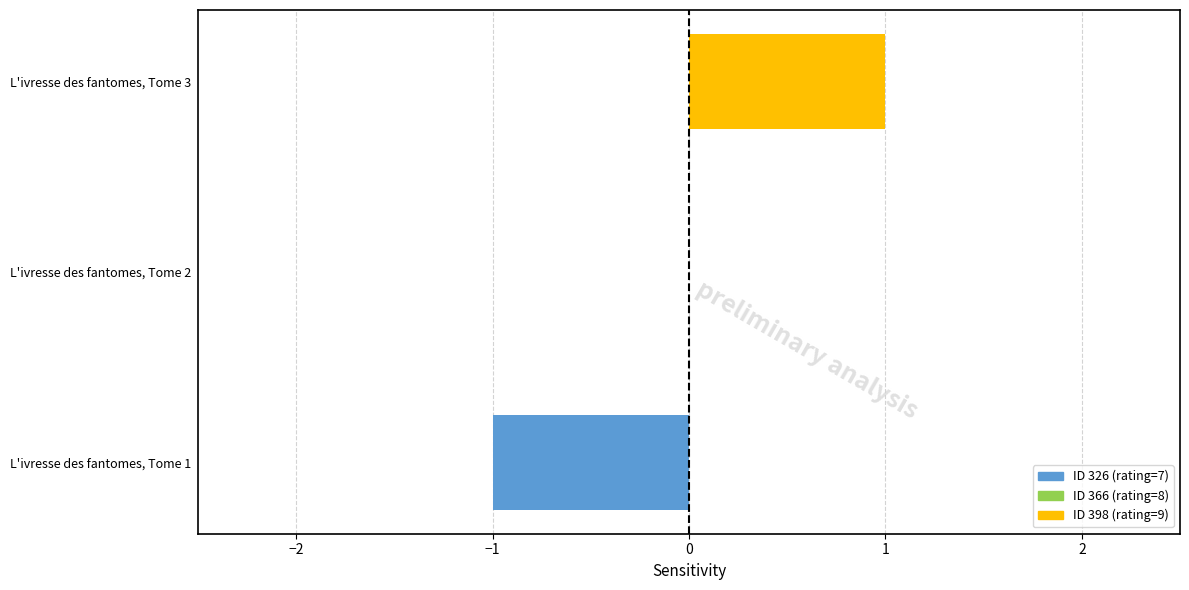

Count the number of data series in this chart.

1